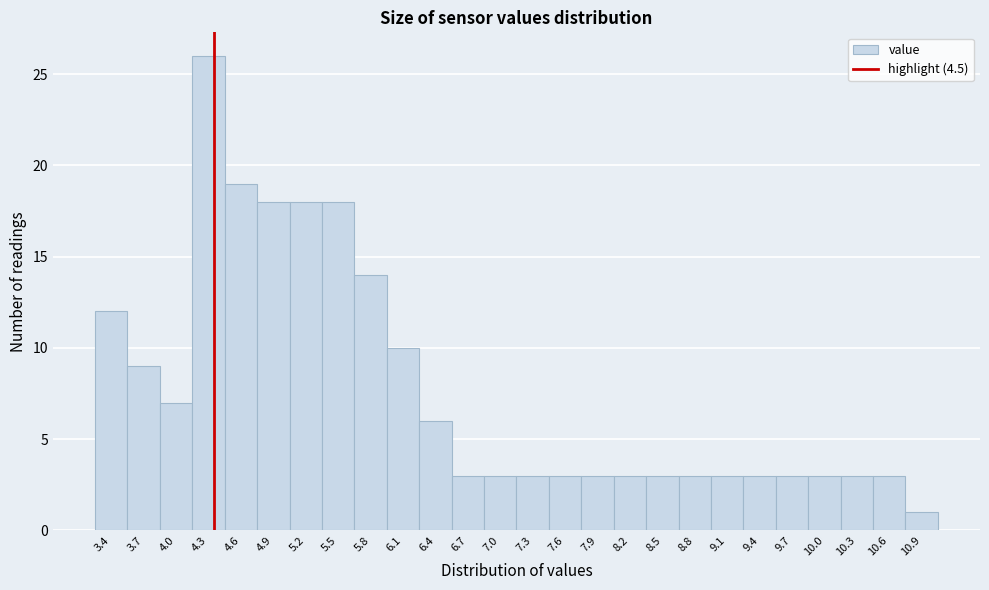

Reading right to left, what are all the values shown in this chart?

1	3	3	3	3	3	3	3	3	3	3	3	3	3	3	6	10	14	18	18	18	19	26	7	9	12